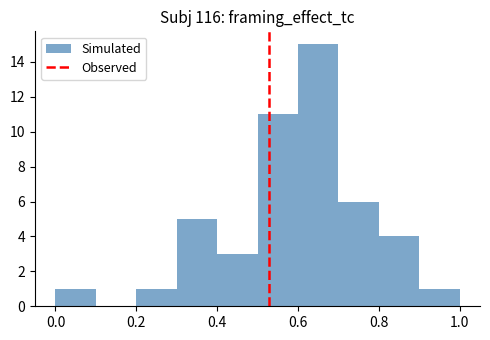

Reading left to right, transcribe this chart: for each bar, give the range it covers on the x-axis and its height. The values are not printed on the chart, so give them approximately, as read against the axis.

0.0 to 0.1: 1
0.1 to 0.2: 0
0.2 to 0.3: 1
0.3 to 0.4: 5
0.4 to 0.5: 3
0.5 to 0.6: 11
0.6 to 0.7: 15
0.7 to 0.8: 6
0.8 to 0.9: 4
0.9 to 1.0: 1